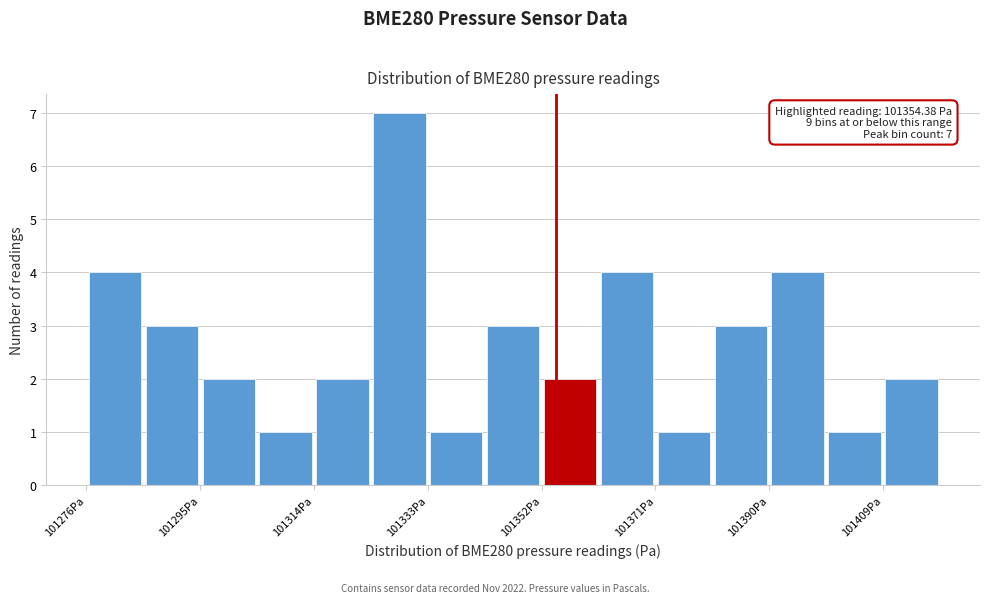

Which range on the x-axis has the tallest bar?

101324 to 101334